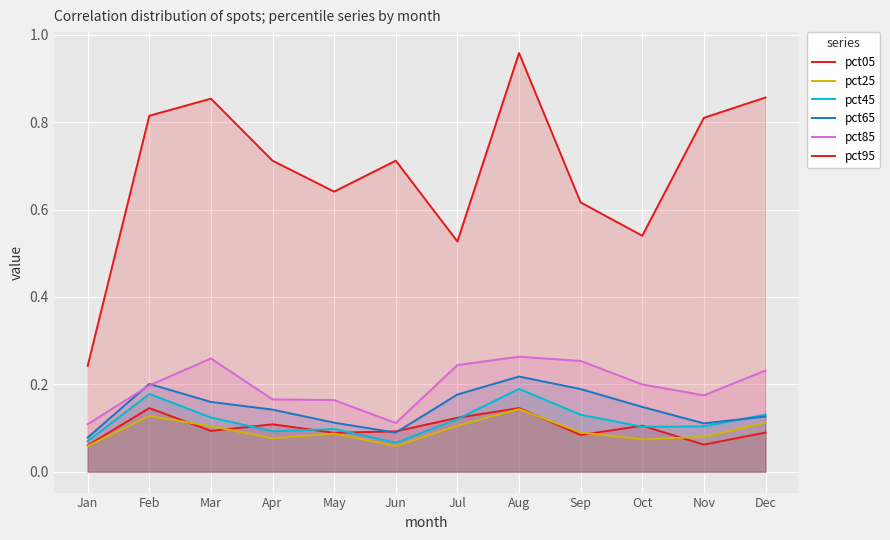

What is the value of the pct85 point at the 2nd from the left?

0.2